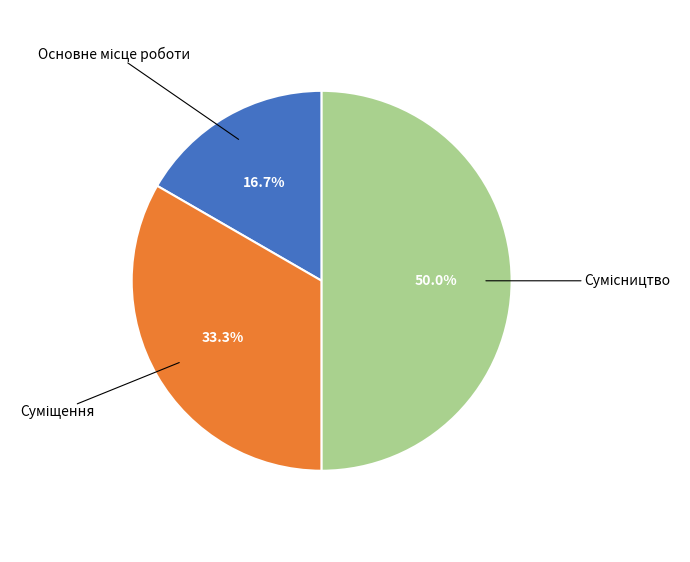

To the nearest percent, what is the average slice percentage?

33%